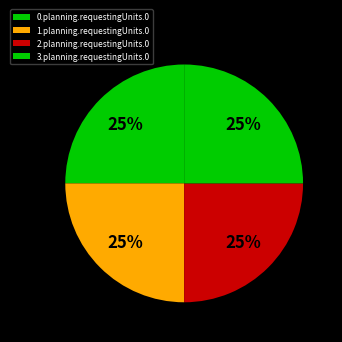

How many segments does this pie chart have?

4